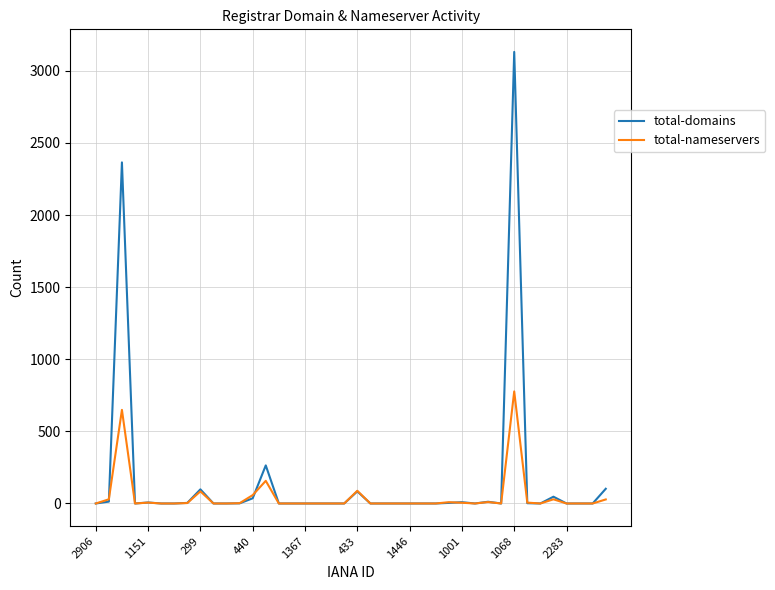

Does the chart have visible grid lines?

Yes